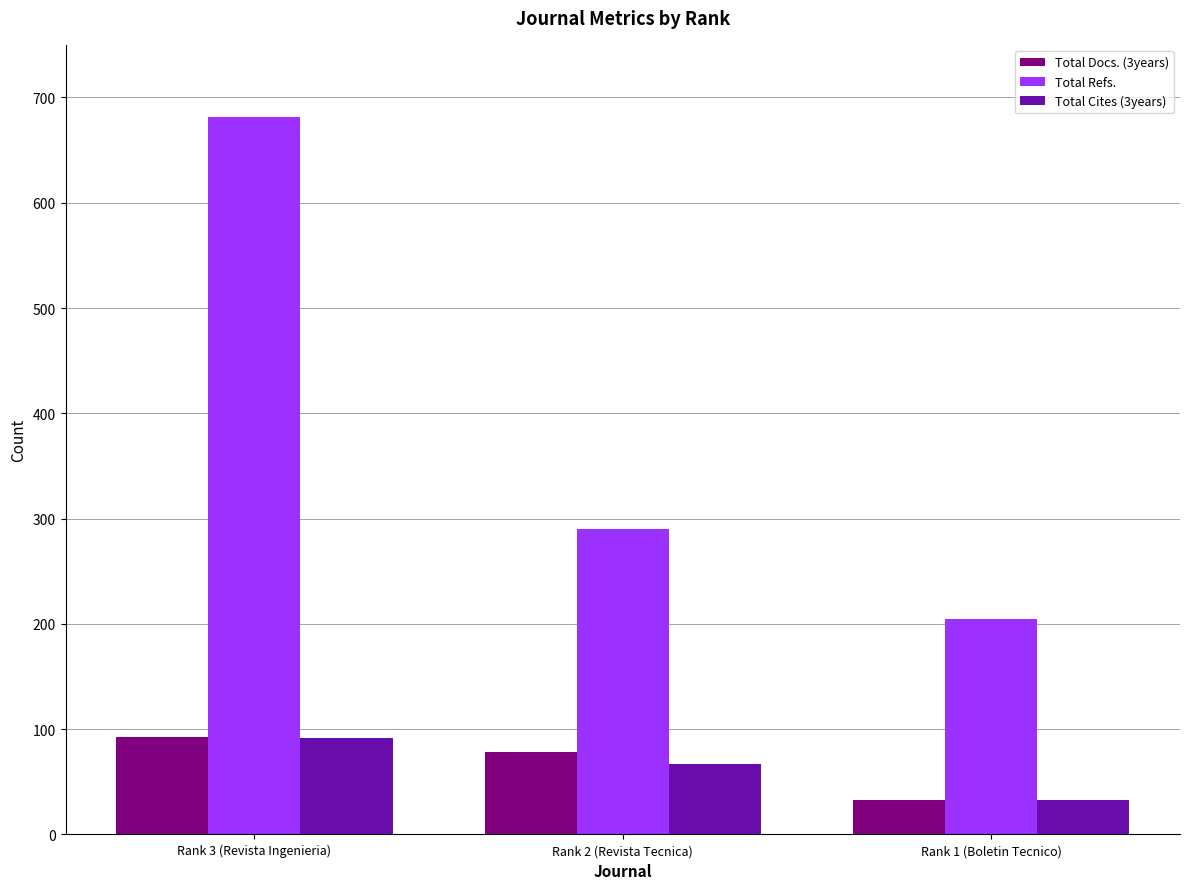

What is the difference between the maximum and minimum values in the Total Refs. series?

476